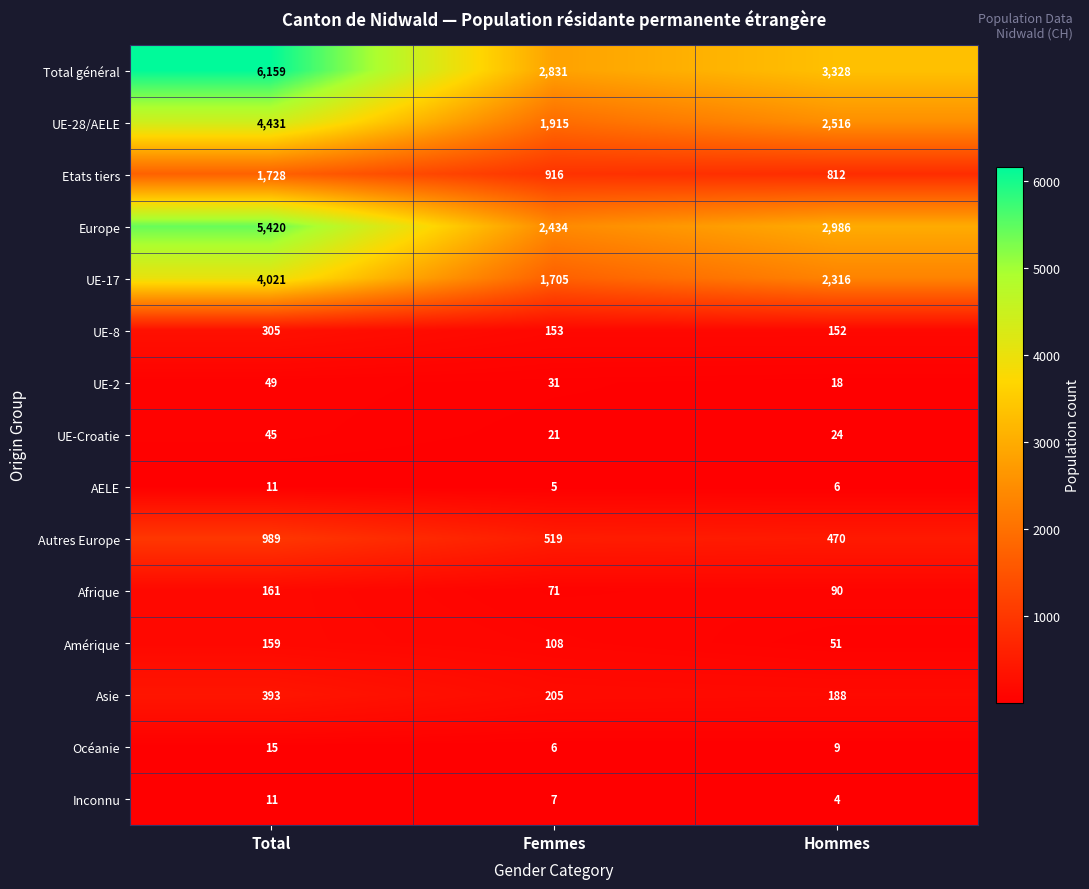

Which label corresponds to the smallest value in the chart?

Hommes